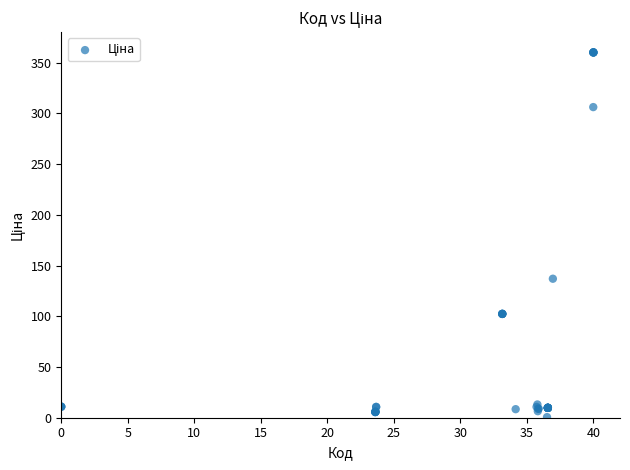

What Y value in the scatter plot is closest to 180?

137.0